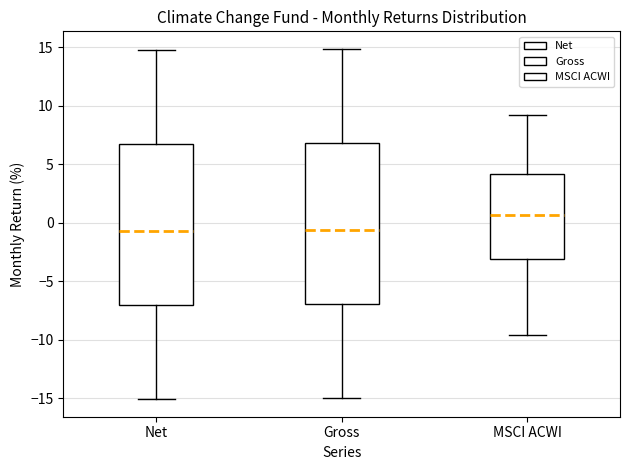

Reading left to right, read every box against the y-axis: the position of its median line, the range the box covers, and the ends of its whiskers. The values are not printed on the chart, so give them approximately, as read against the axis.

Net: median -0.5, box -7.0 to 7.0, whiskers -15.0 to 15.0
Gross: median -0.5, box -7.0 to 7.0, whiskers -15.0 to 15.0
MSCI ACWI: median 0.5, box -3.0 to 4.0, whiskers -9.5 to 9.0